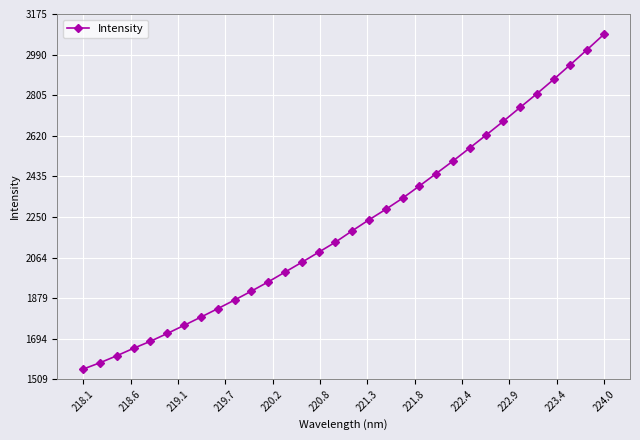

What is the greatest value displayed?

3083.0